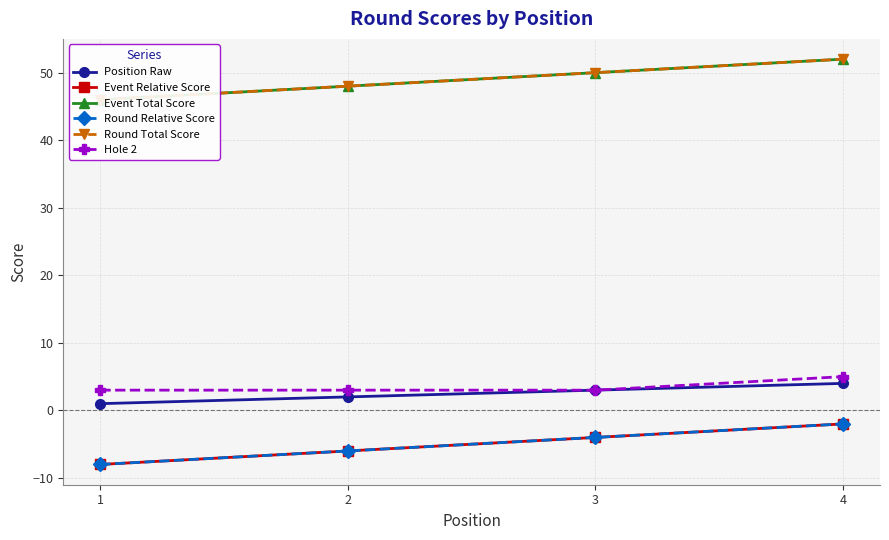

What is the sum of all Event Total Score values?

196